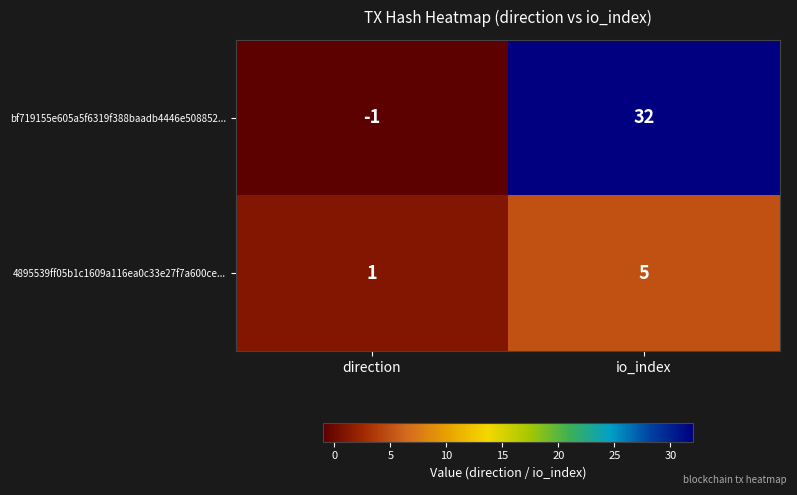

At direction, list the series in order from smallest to largest.

bf719155e605a5f6319f388baadb4446e508852..., 4895539ff05b1c1609a116ea0c33e27f7a600ce...